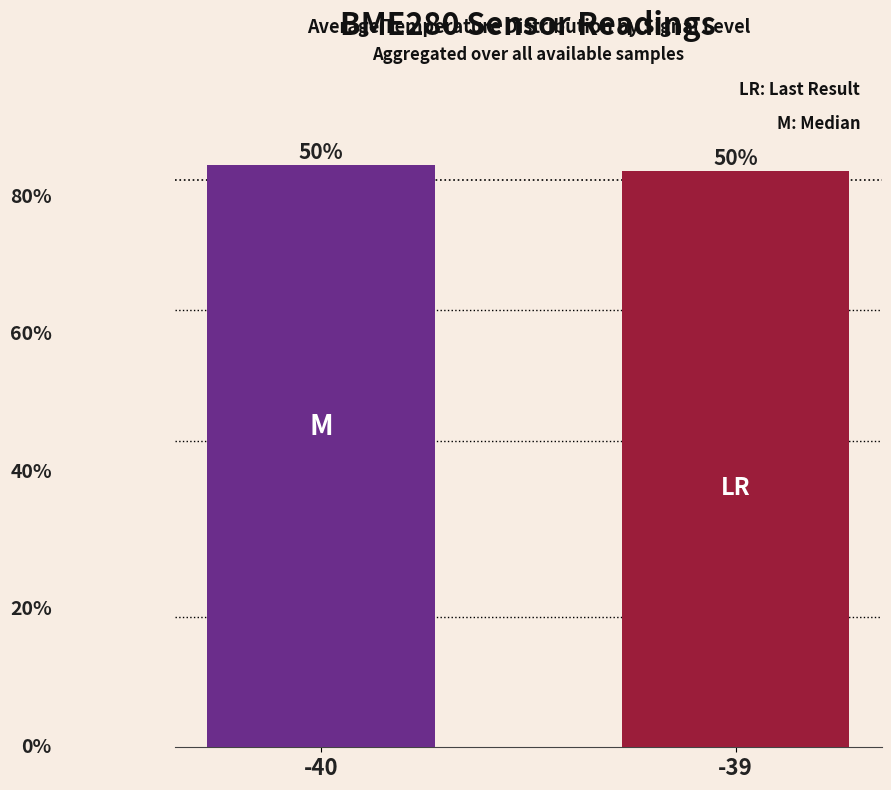

At which category does the chart reach its peak across all series?

-40